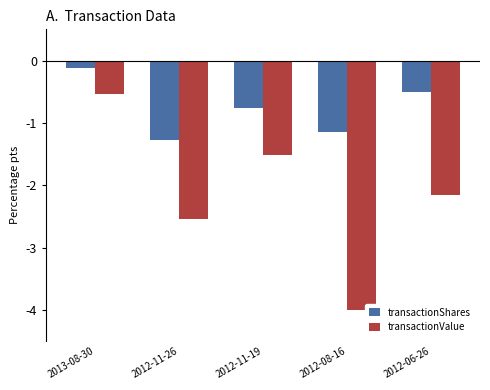

What value does the transactionShares series have at 2012-06-26?

-0.5